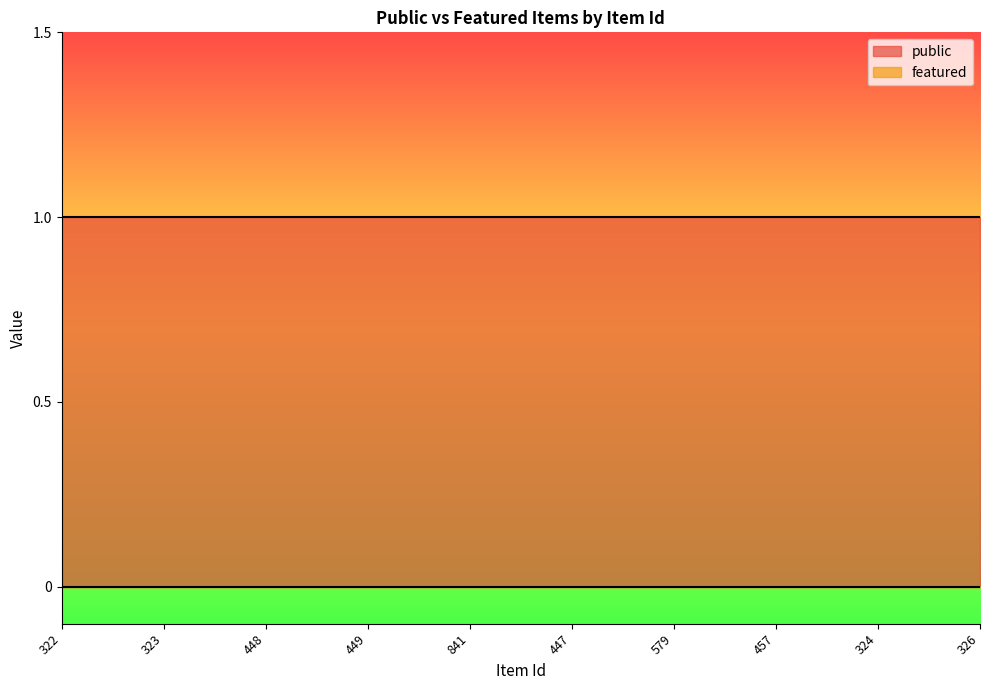

At how many categories does at least one series exceed 0?

10